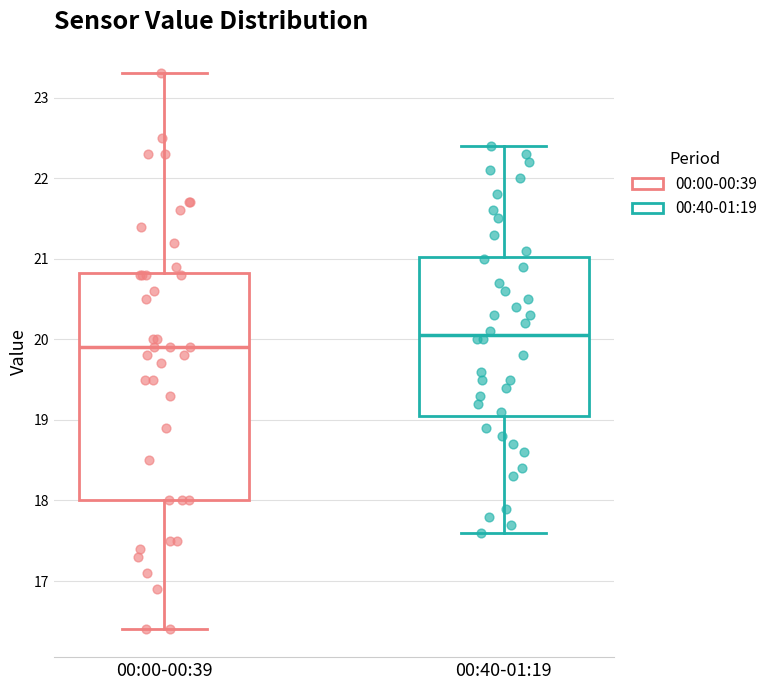

Comparing the boxes themselves (not the whiskers), which one is the tallest?

00:00-00:39